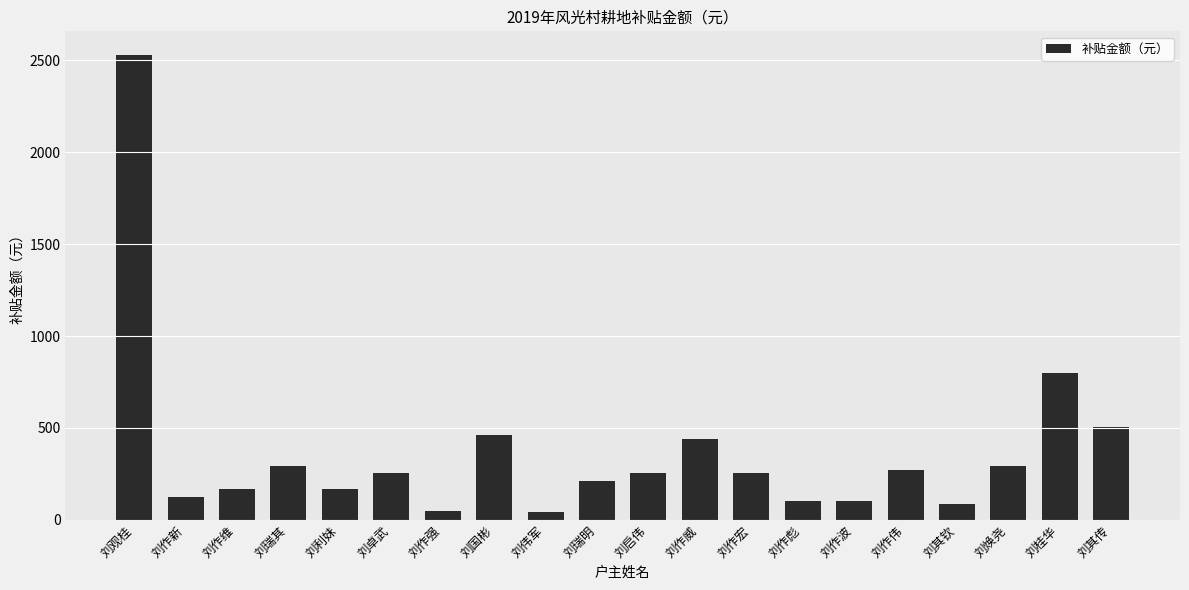

What is the value of the 18th bar from the left?

295.4